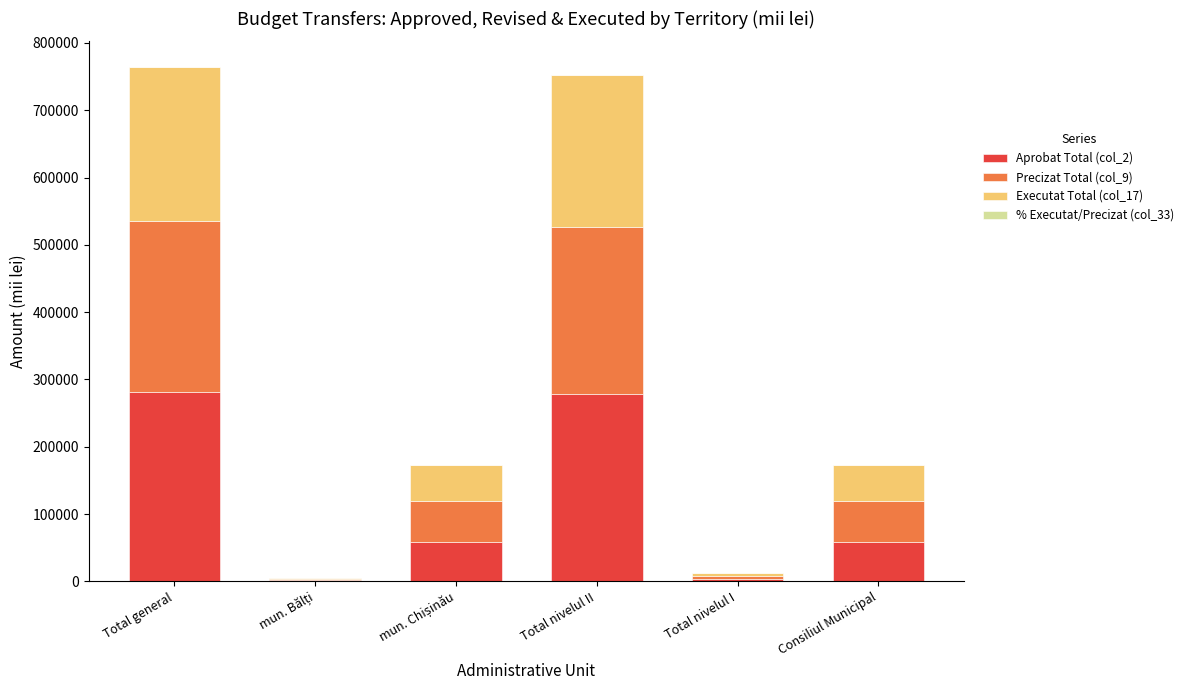

What is the sum of all Aprobat Total (col_2) values?

683814.5